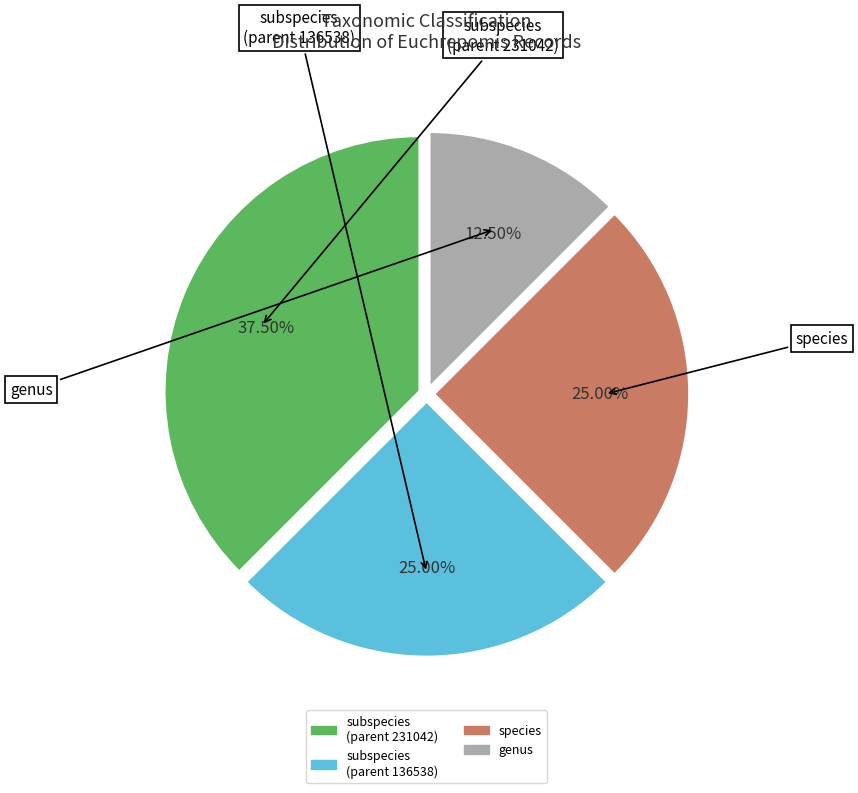

Does any single category account for the majority?

No